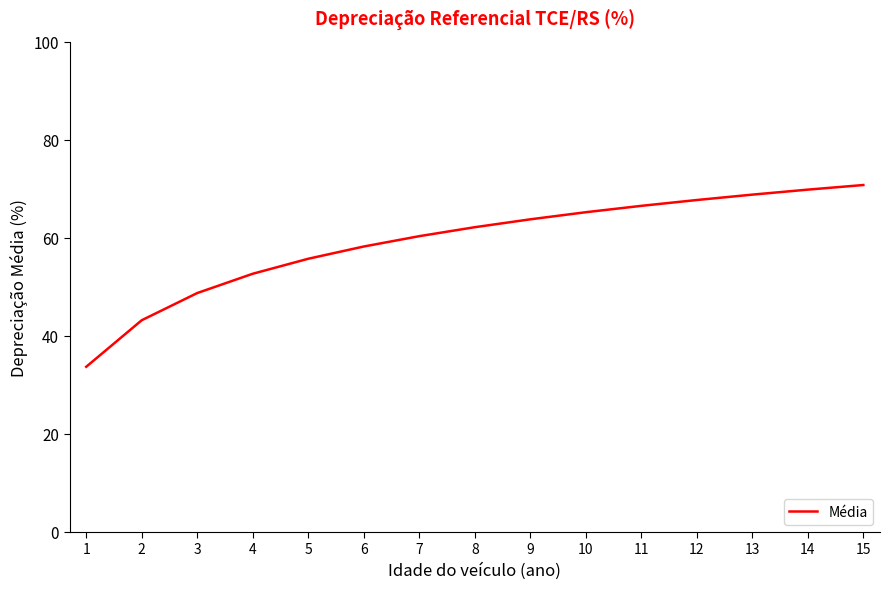

What is the change in value from 2 to 14?

+26.7